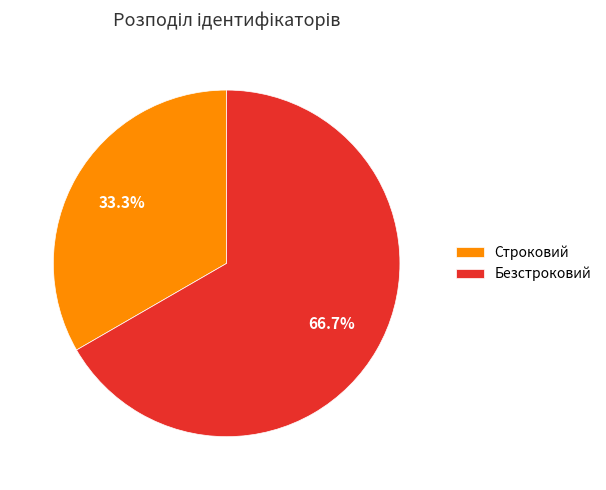

Is there any slice that represents more than half of the pie?

Yes